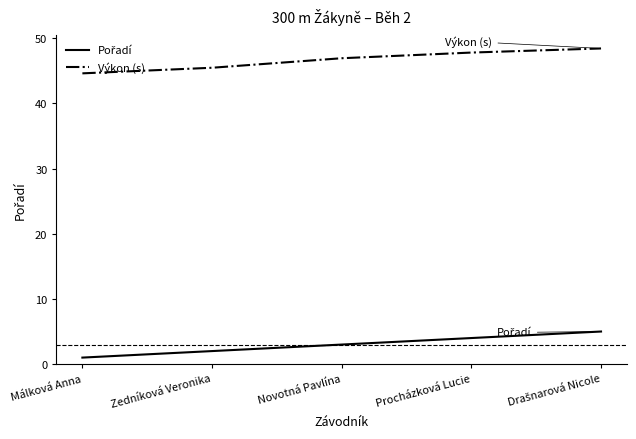

What is the difference between the Výkon (s) values at Procházková Lucie and Zedníková Veronika?

2.3